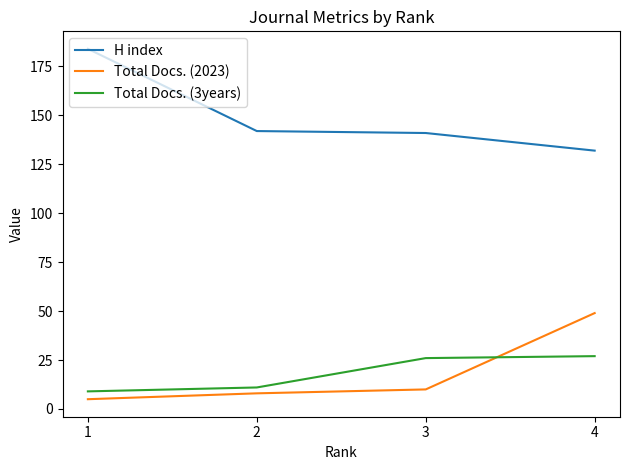

At which category is the sum across all series the highest?

4